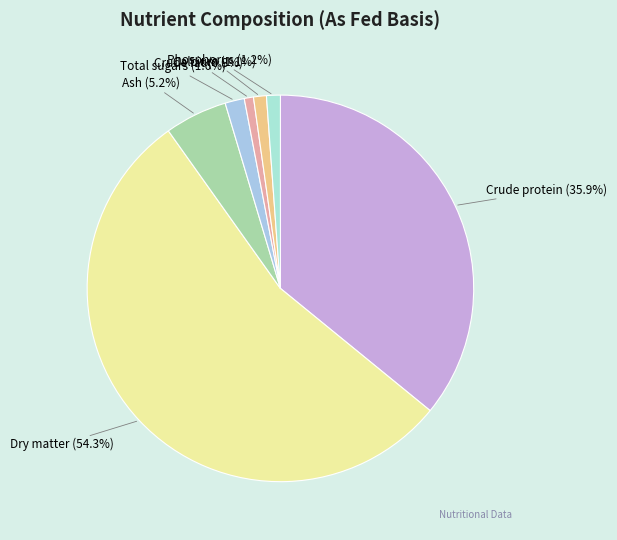

What is the largest slice in the pie chart?

Dry matter